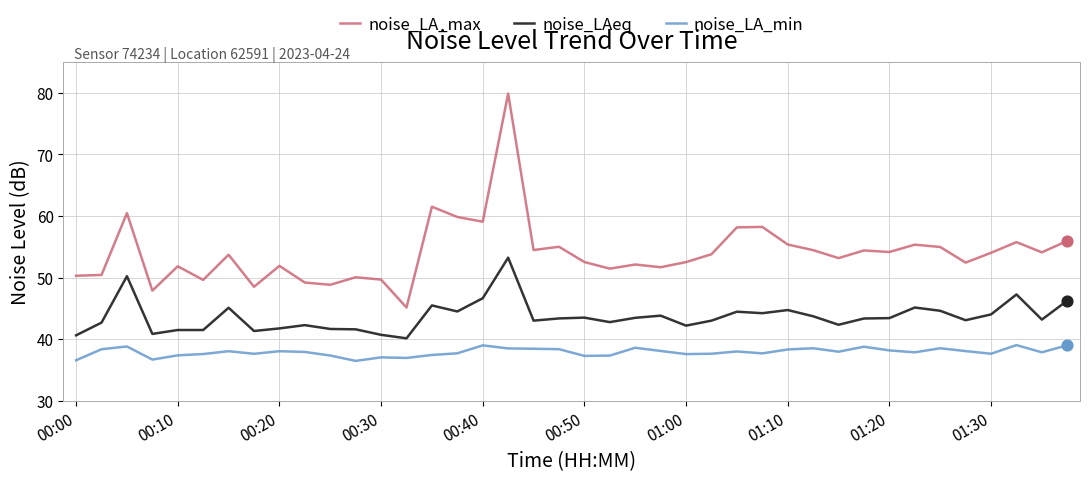

At how many categories does at least one series exceed 62?

1